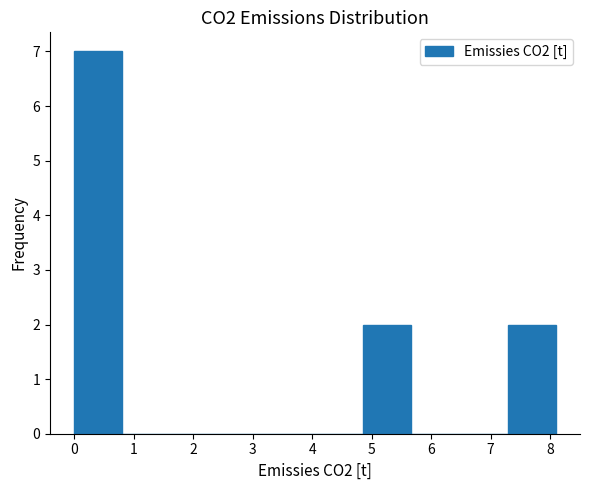

Which range on the x-axis has the tallest bar?

0.0 to 0.8